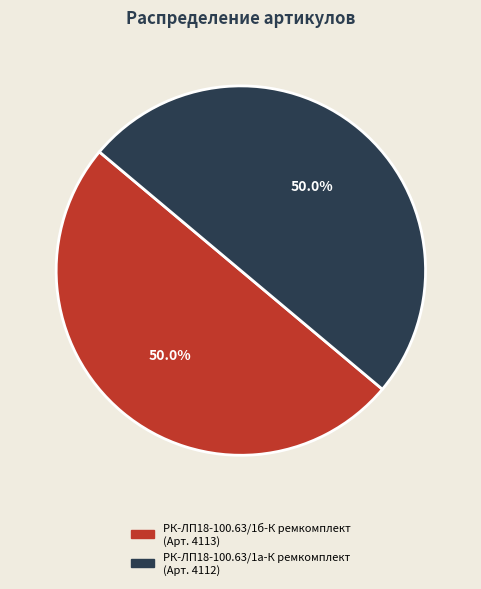

The РК-ЛП18-100.63/1а-К ремкомплект slice represents 50% of the pie. True or false?

True